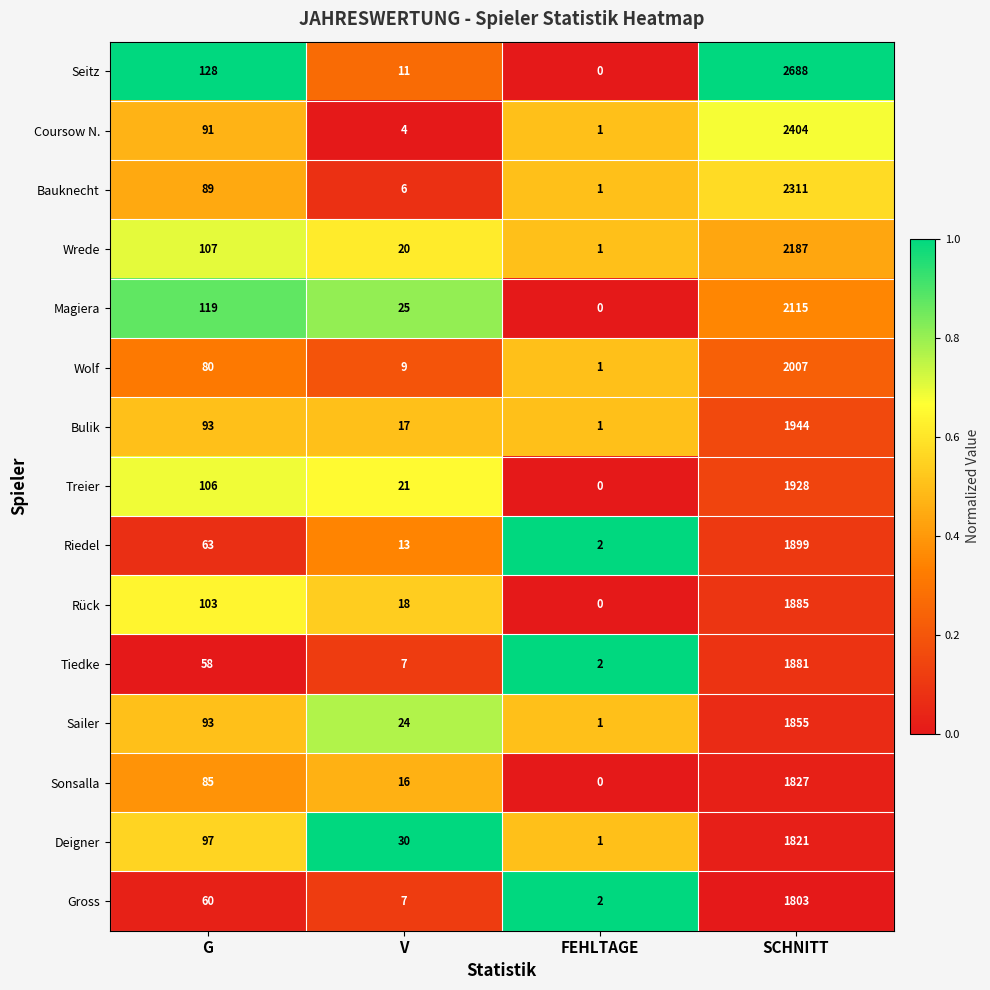

Is it true that Gross equals 12 at V?

False